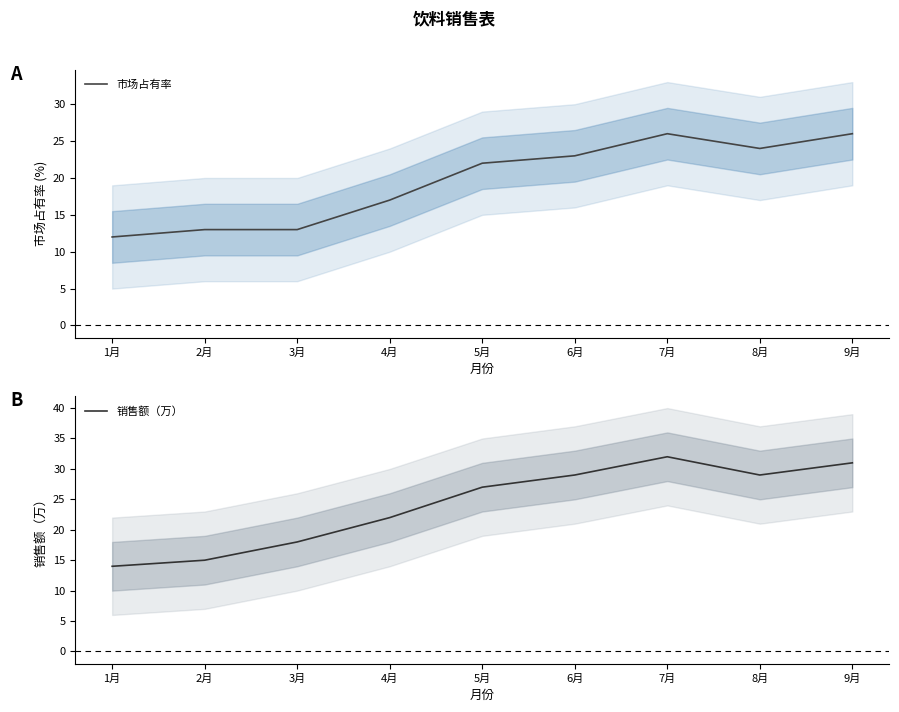

How many data points does each series have?

9